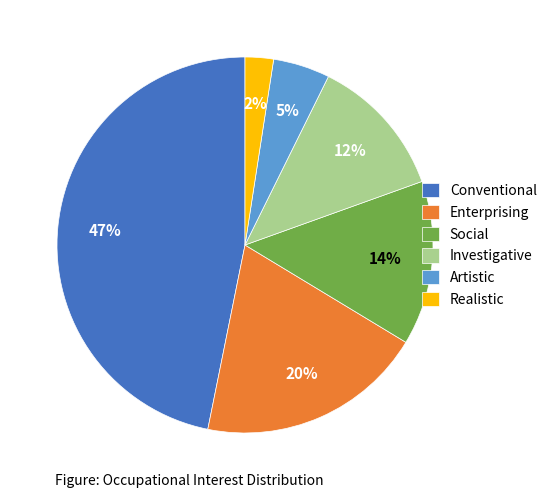

Between Investigative and Enterprising, which is larger?

Enterprising